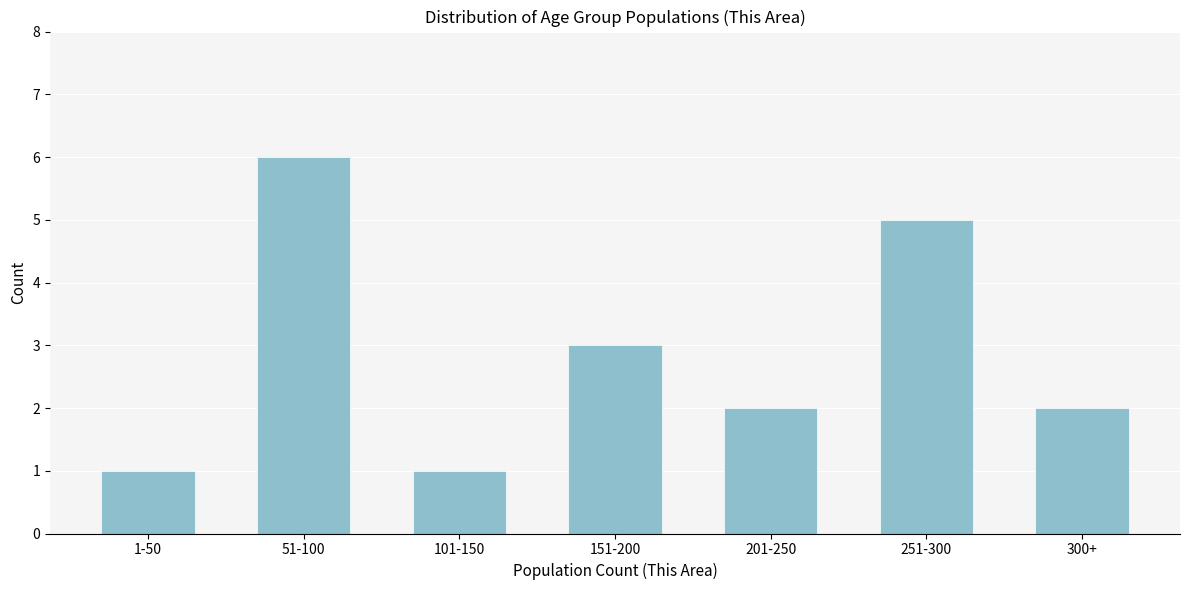

Reading right to left, what are all the values shown in this chart?

300+=2	251-300=5	201-250=2	151-200=3	101-150=1	51-100=6	1-50=1